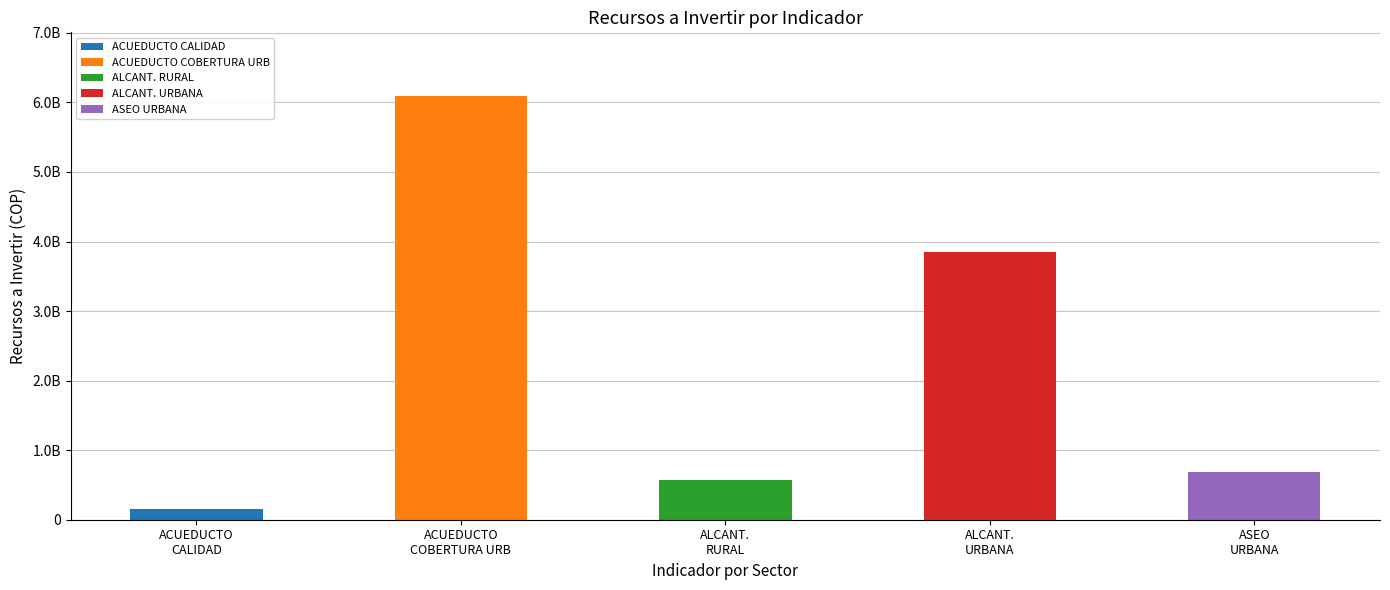

What is the sum of all values?

11354335345